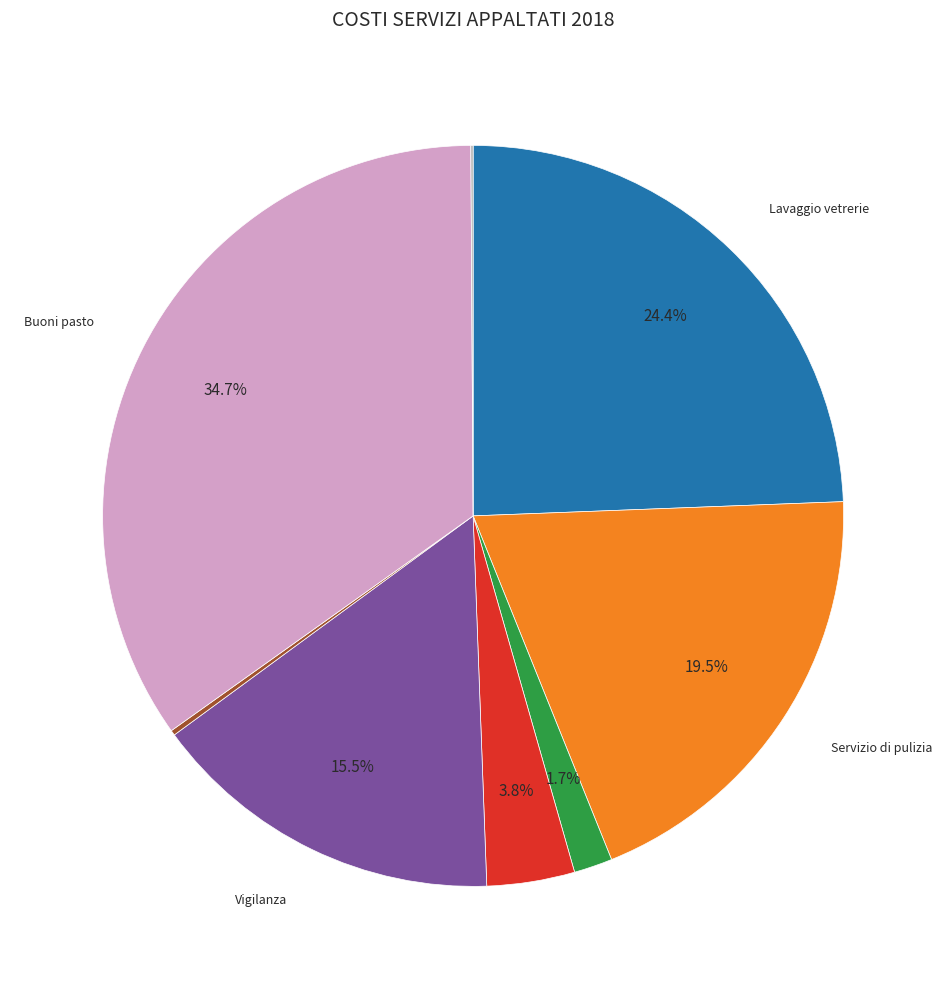

Is there any slice that represents more than half of the pie?

No